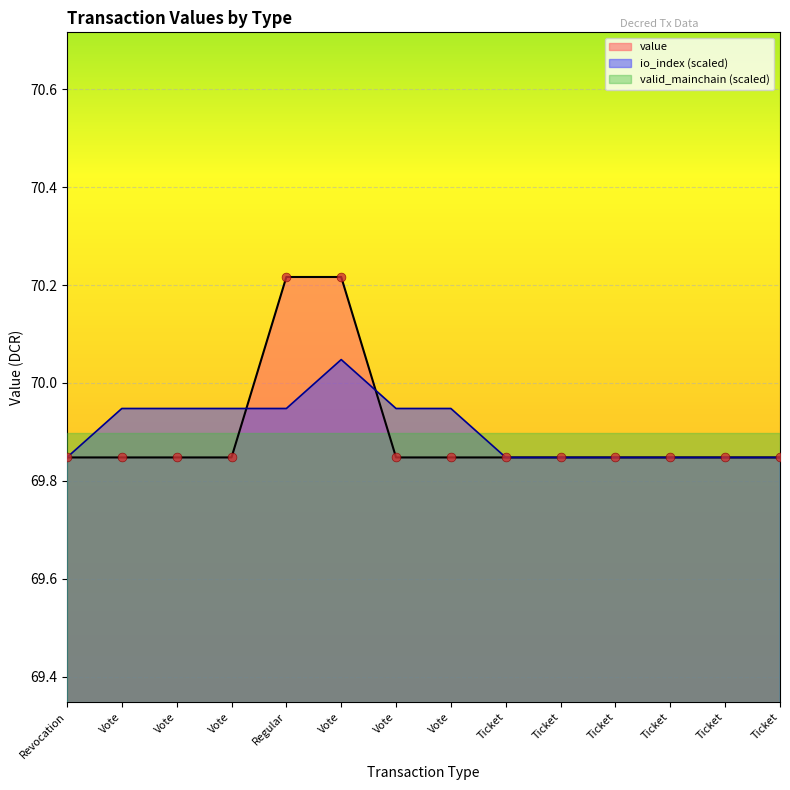

Which series reaches the minimum Y coordinate?

value